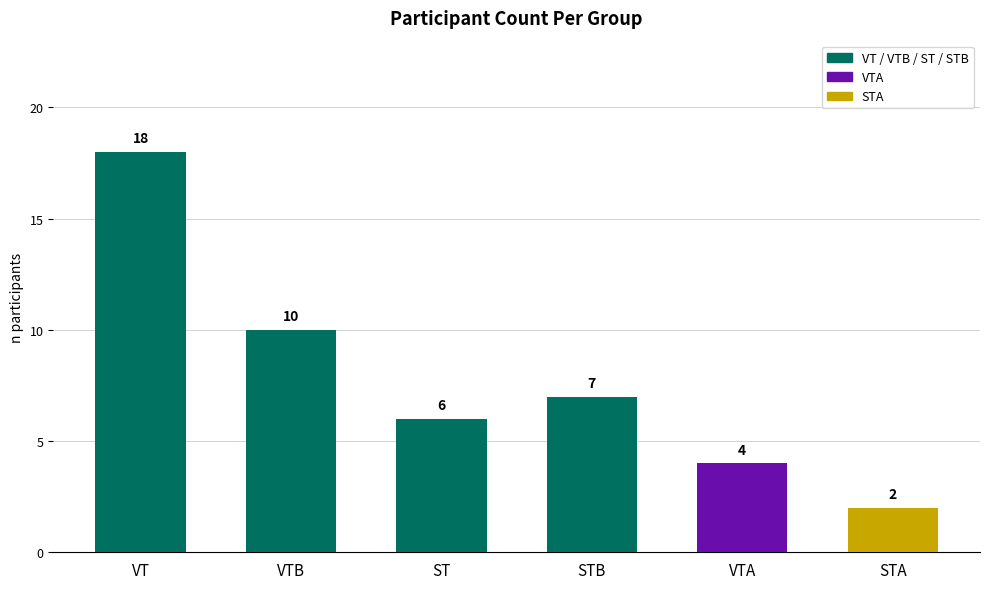

Are the bars grouped side by side (vs. stacked)?

No